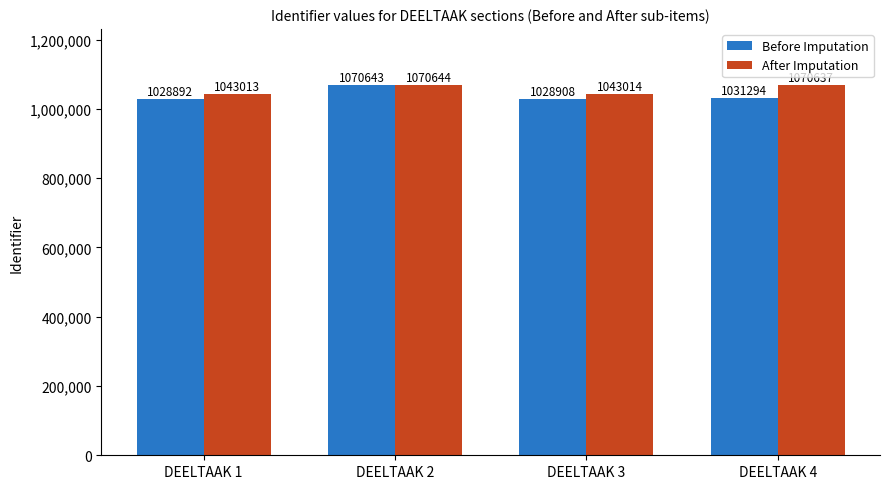

How many categories are shown in the chart?

4